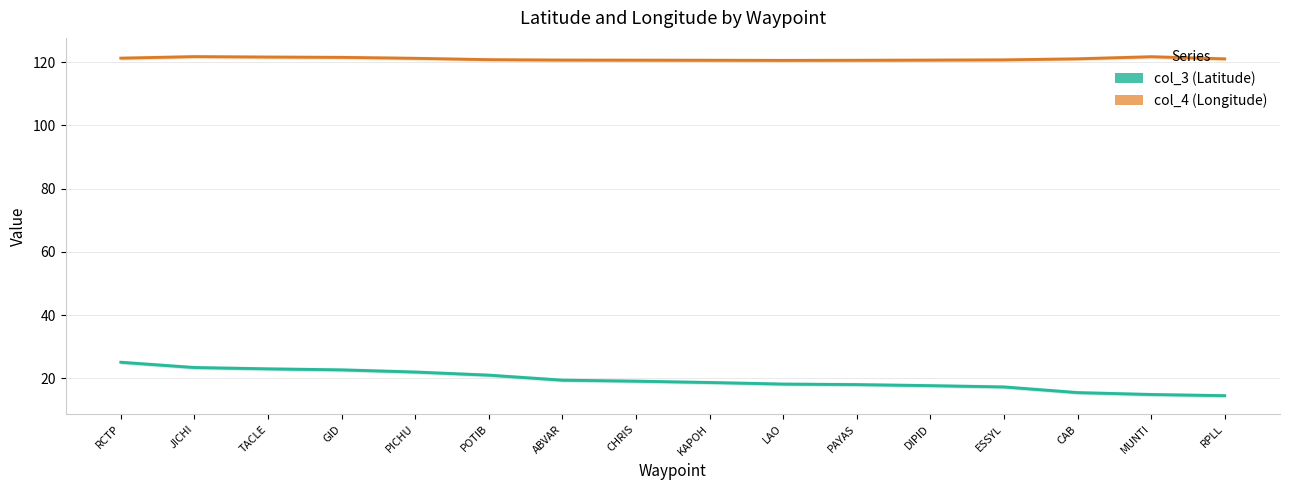

Is the value of col_4 (Longitude) at CAB greater than the value of col_3 (Latitude) at CHRIS?

Yes